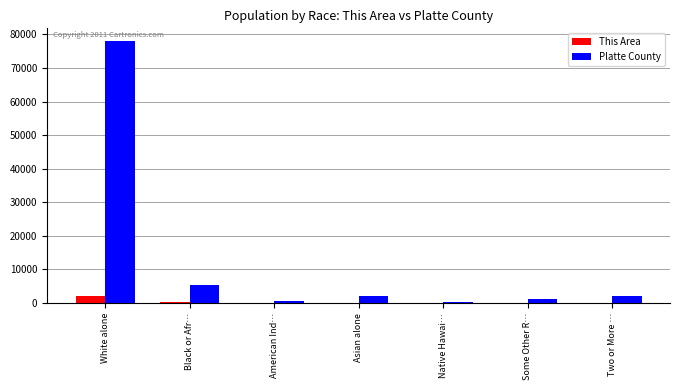

Which series has the largest total across all categories?

Platte County